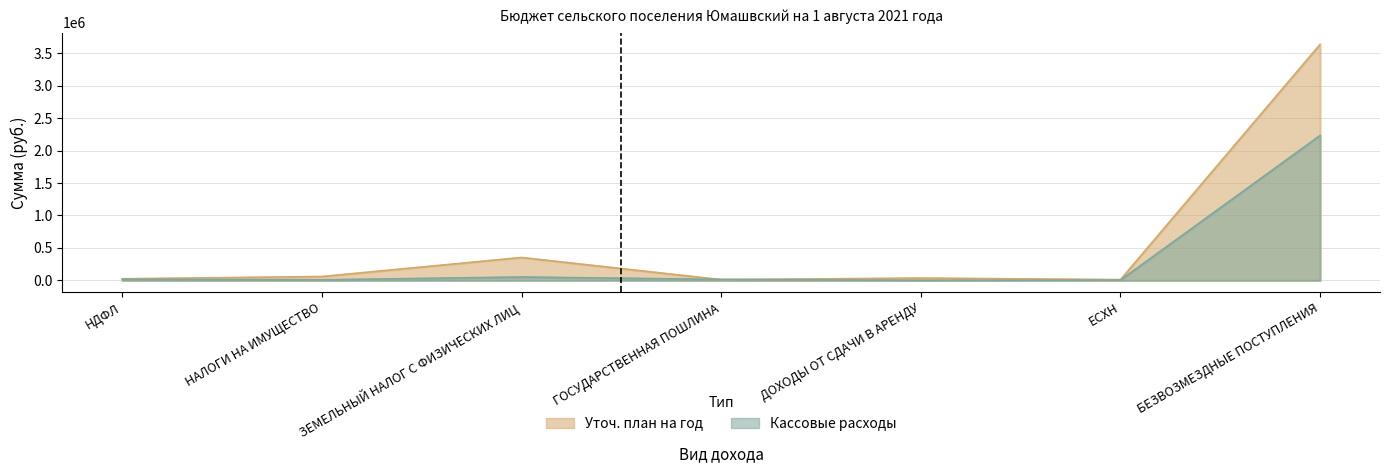

How many distinct data groups are displayed?

2